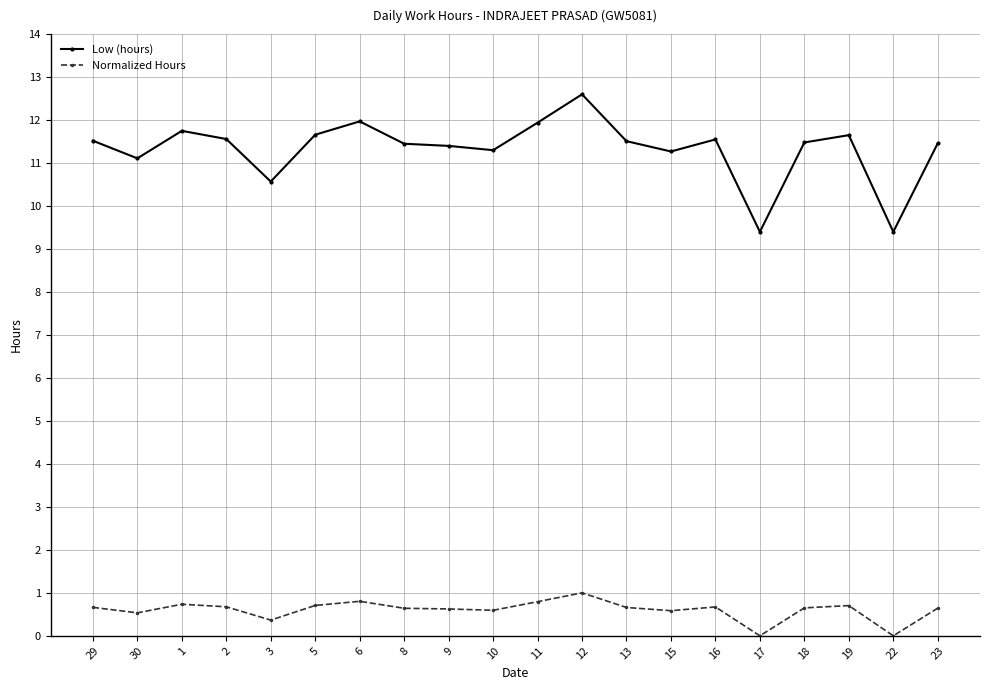

Read the Low (hours) value at 2.

11.6